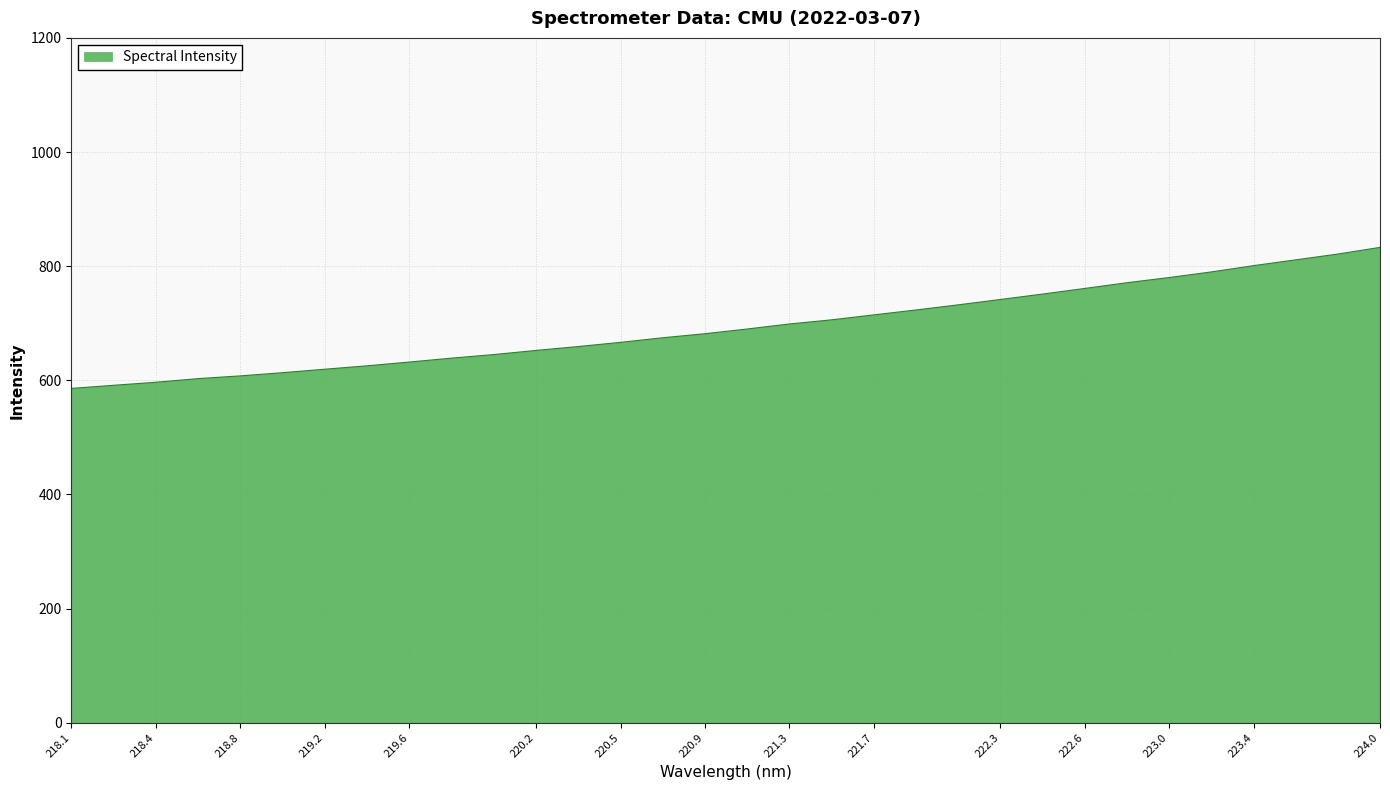

What is the difference between the maximum and minimum values?

247.1